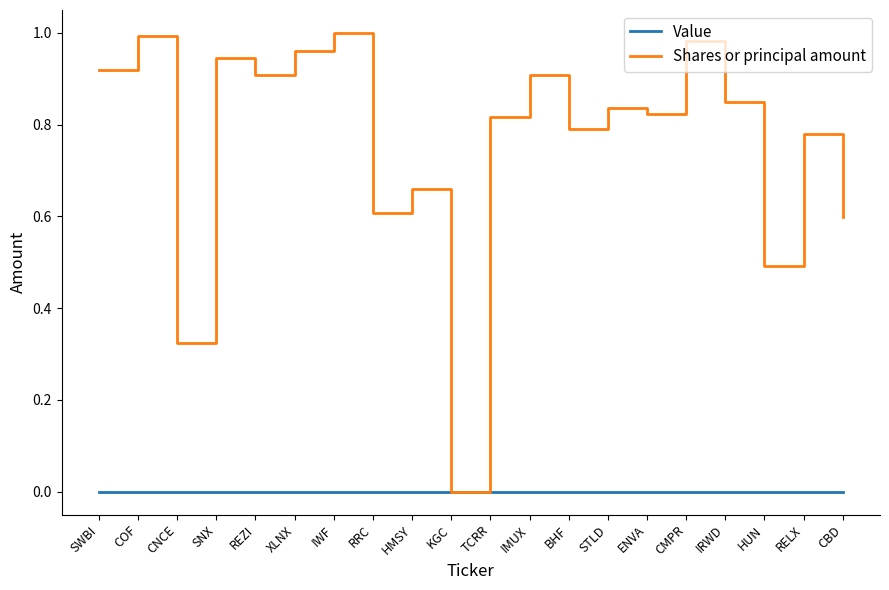

Which series has the largest total across all categories?

Shares or principal amount